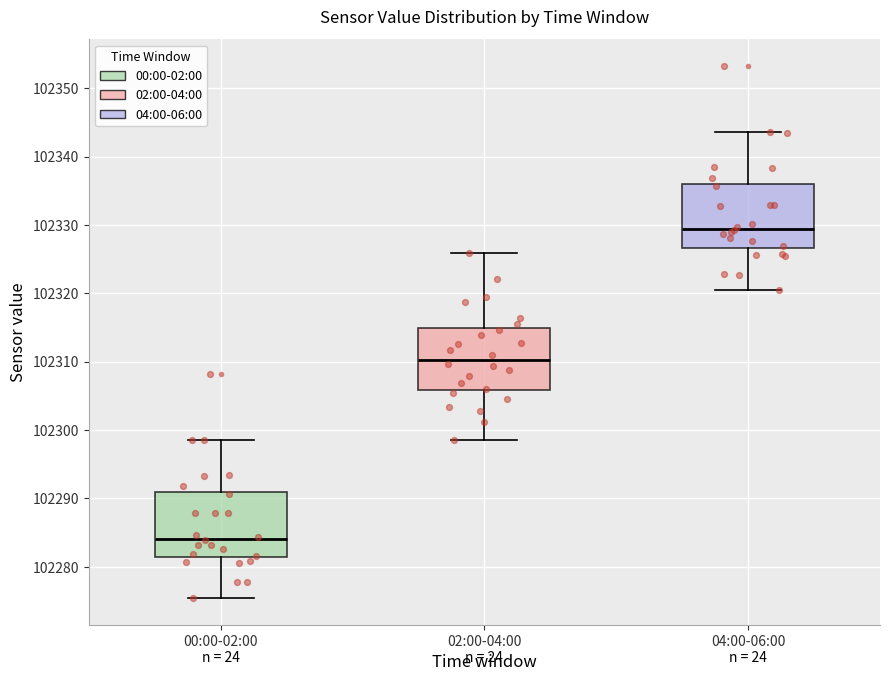

Which box's median line is the lowest?

00:00-02:00